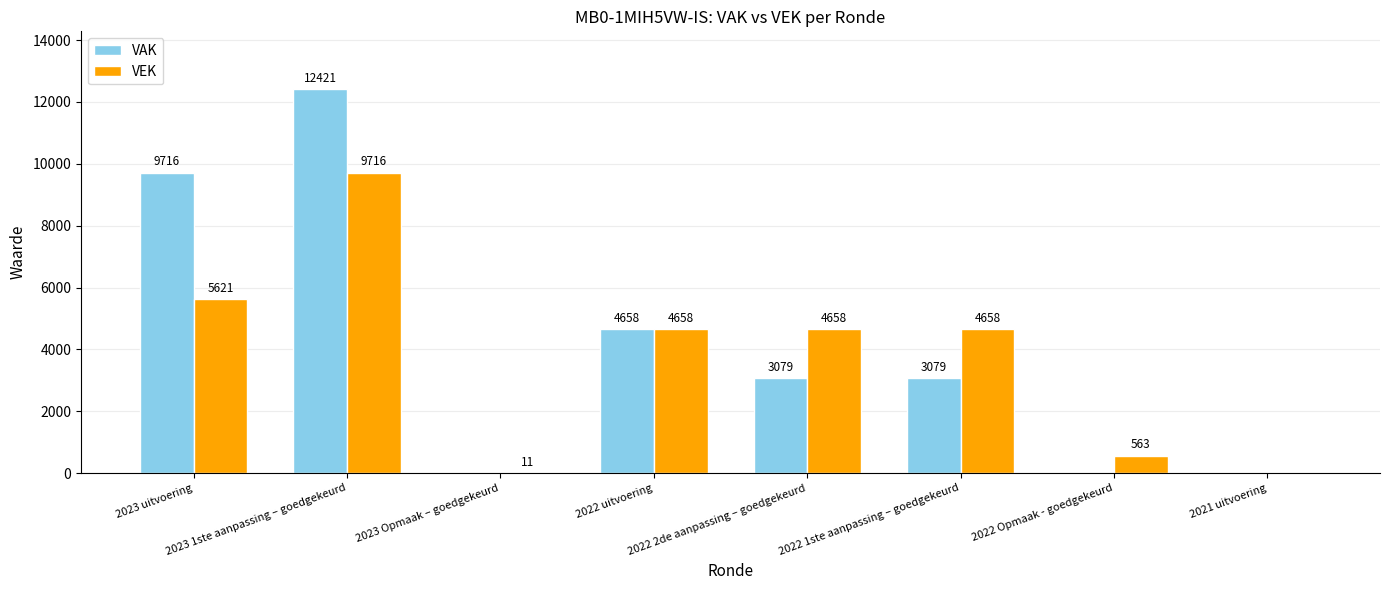

The VEK series shows -6752 at 2021 uitvoering. True or false?

False